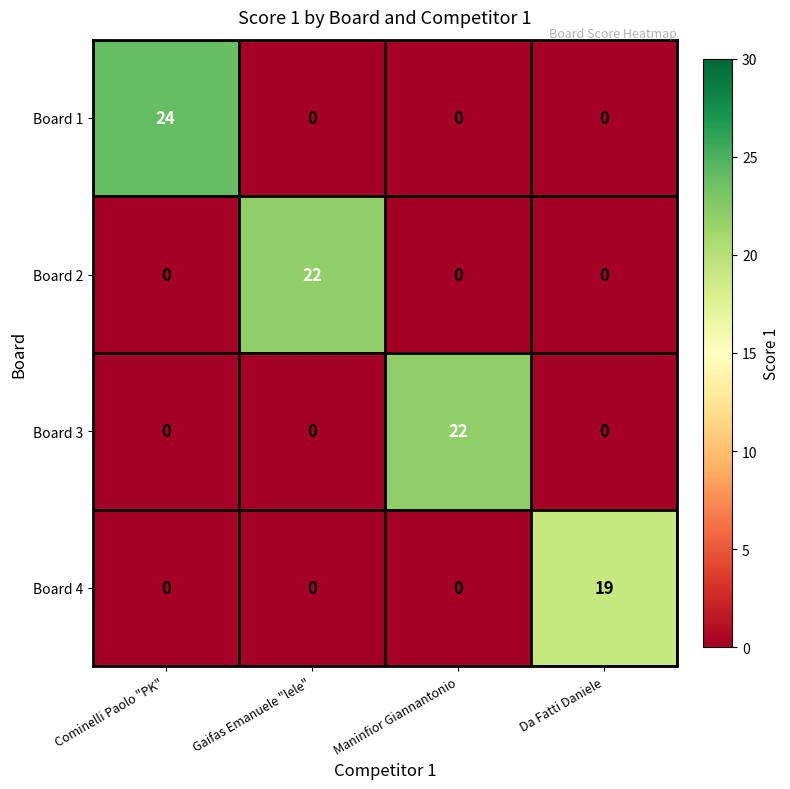

At which category does the chart reach its peak across all series?

Cominelli Paolo "PK"